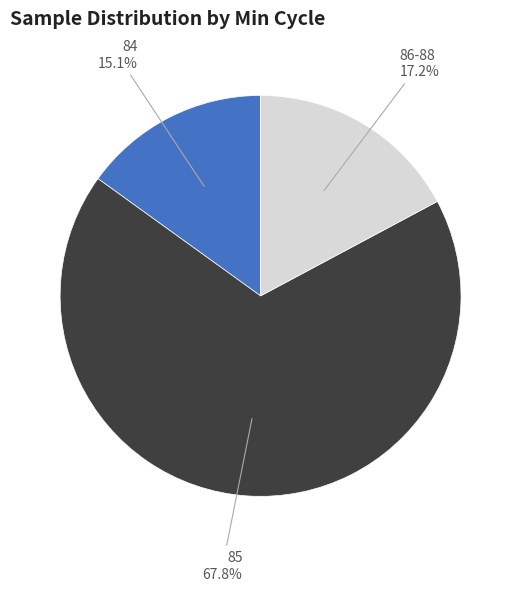

Is there a majority slice in this chart?

Yes